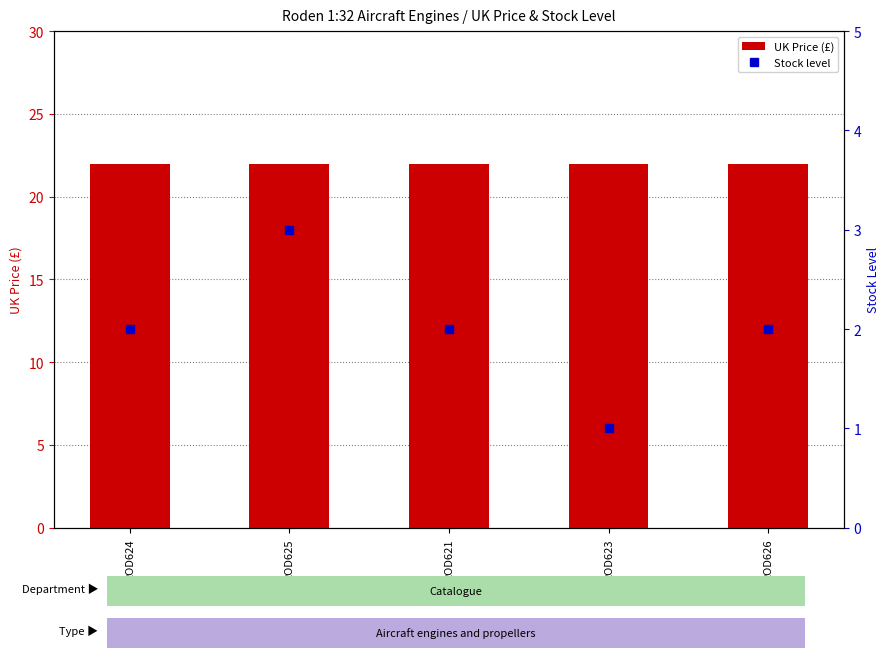

List the series in order of their peak value, lowest first.

Stock level, UK Price (£)